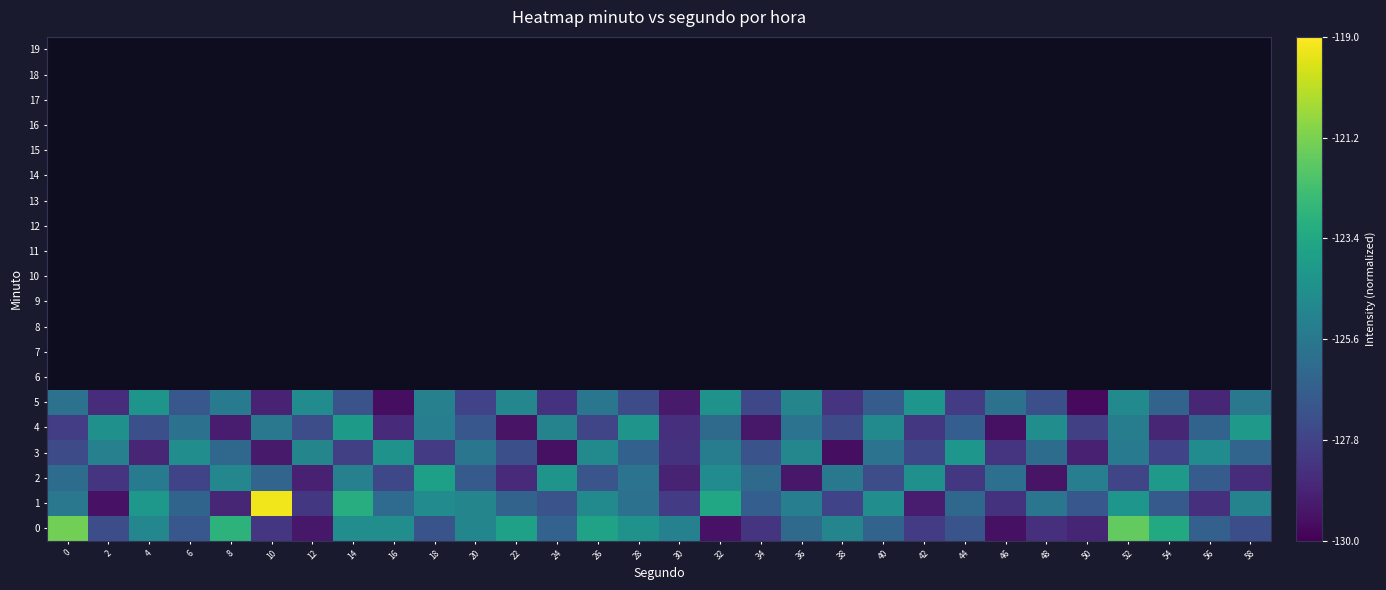

At how many categories does at least one series exceed 0?

30